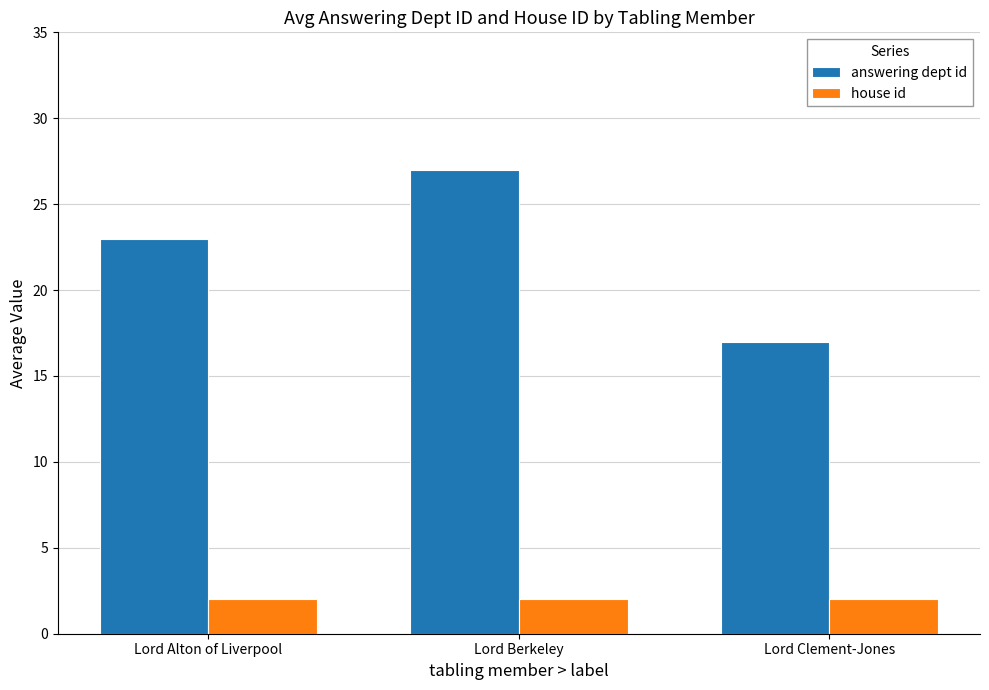

Is the value of house id at Lord Berkeley greater than the value of answering dept id at Lord Clement-Jones?

No